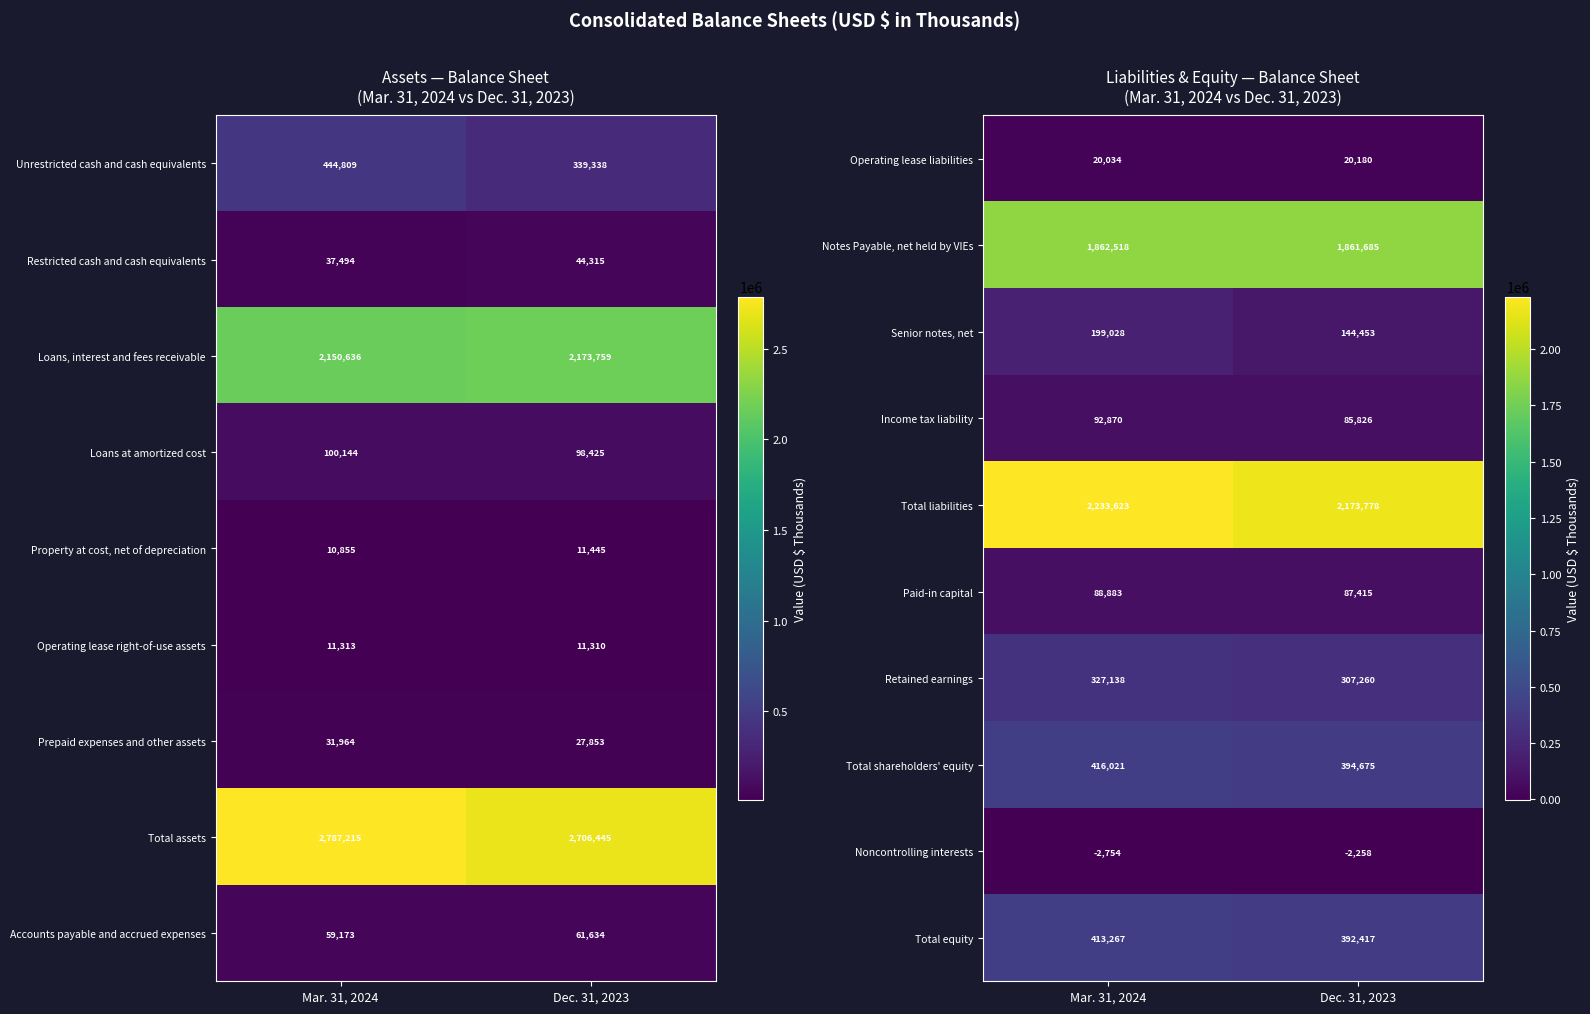

What is the spread (max minus min) of values at Dec. 31, 2023?

2176036